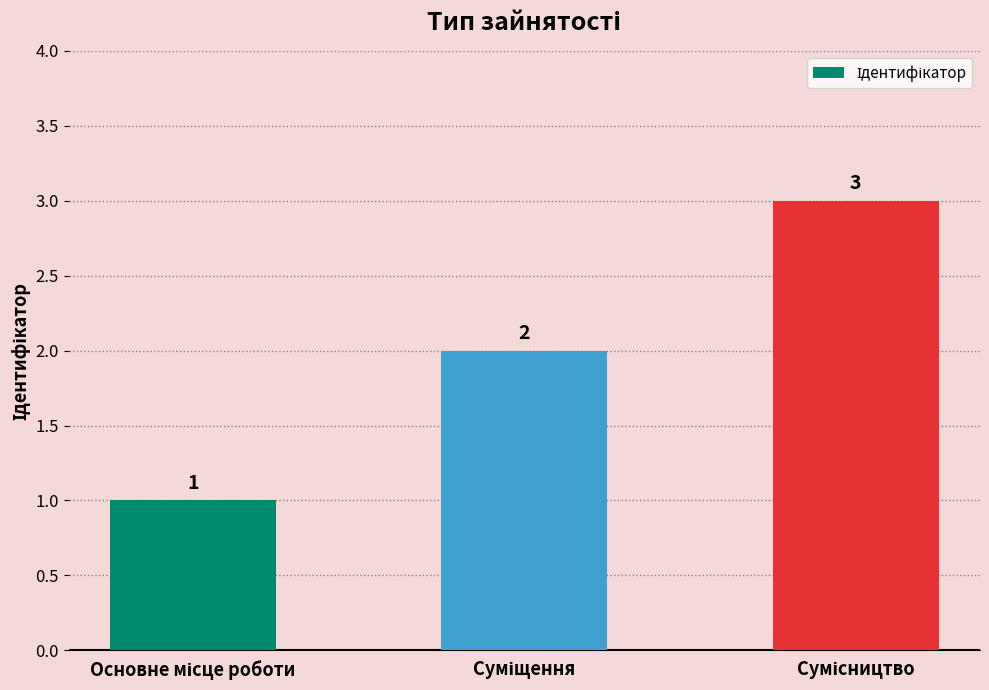

What is the maximum value shown in the chart?

3